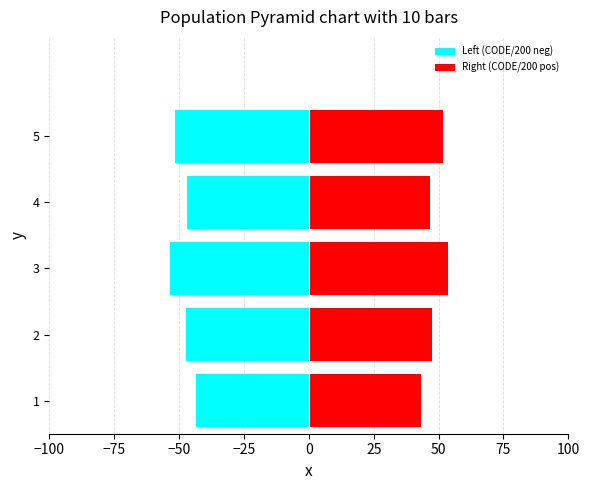

What is the average value of the Left (CODE/200 neg) series?

-48.6